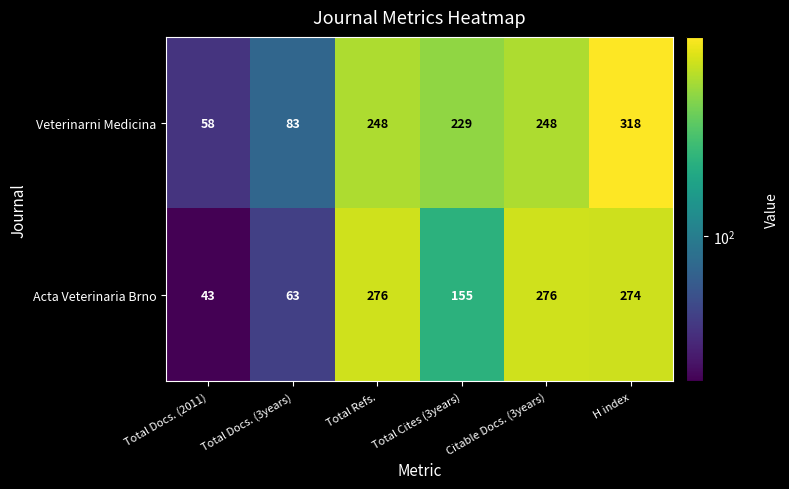

Is it true that Acta Veterinaria Brno equals 153 at H index?

False